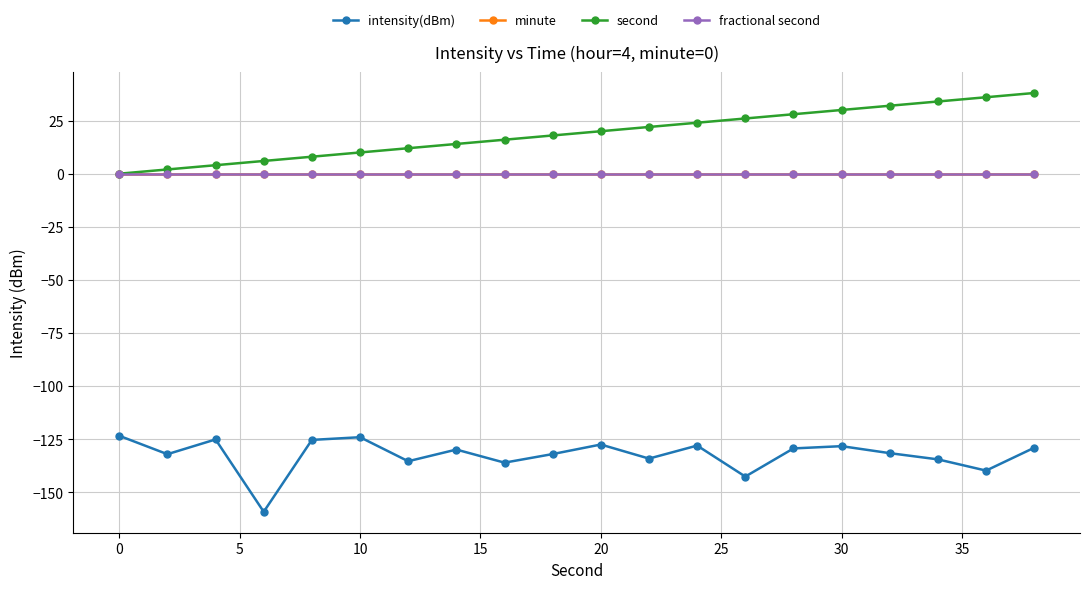

Is this an area chart (filled region under the line)?

No